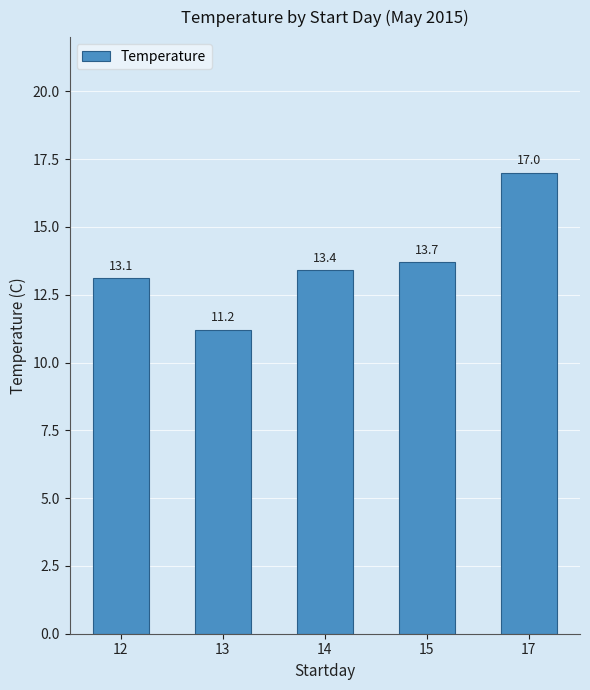

Approximately how many times larger is the value at 13 compared to 14?

0.8